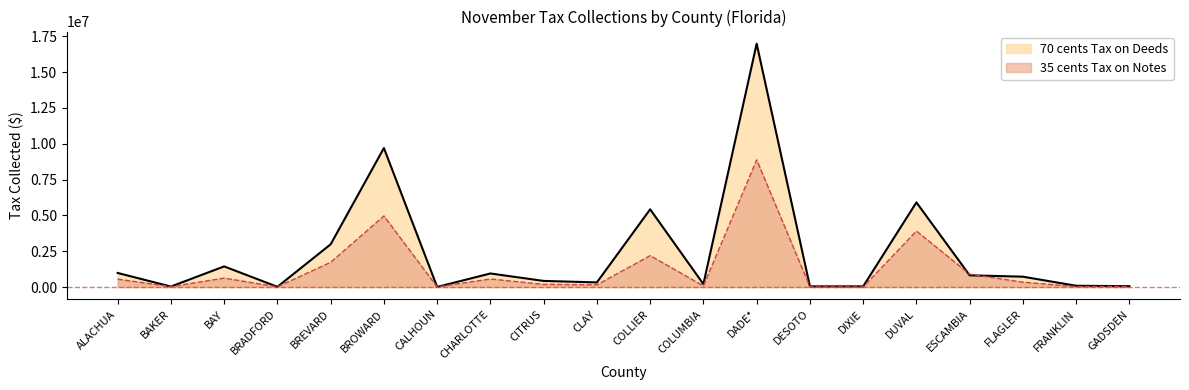

At which category does 70 cents Tax on Deeds reach its first local valley?

BAKER